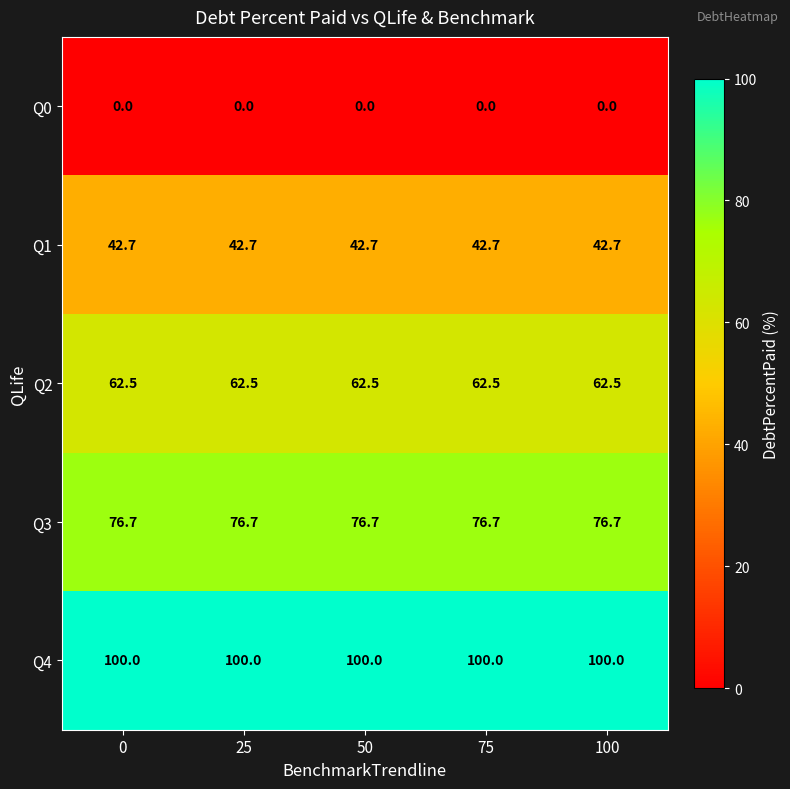

At 100, list the series in order from smallest to largest.

Q0, Q1, Q2, Q3, Q4